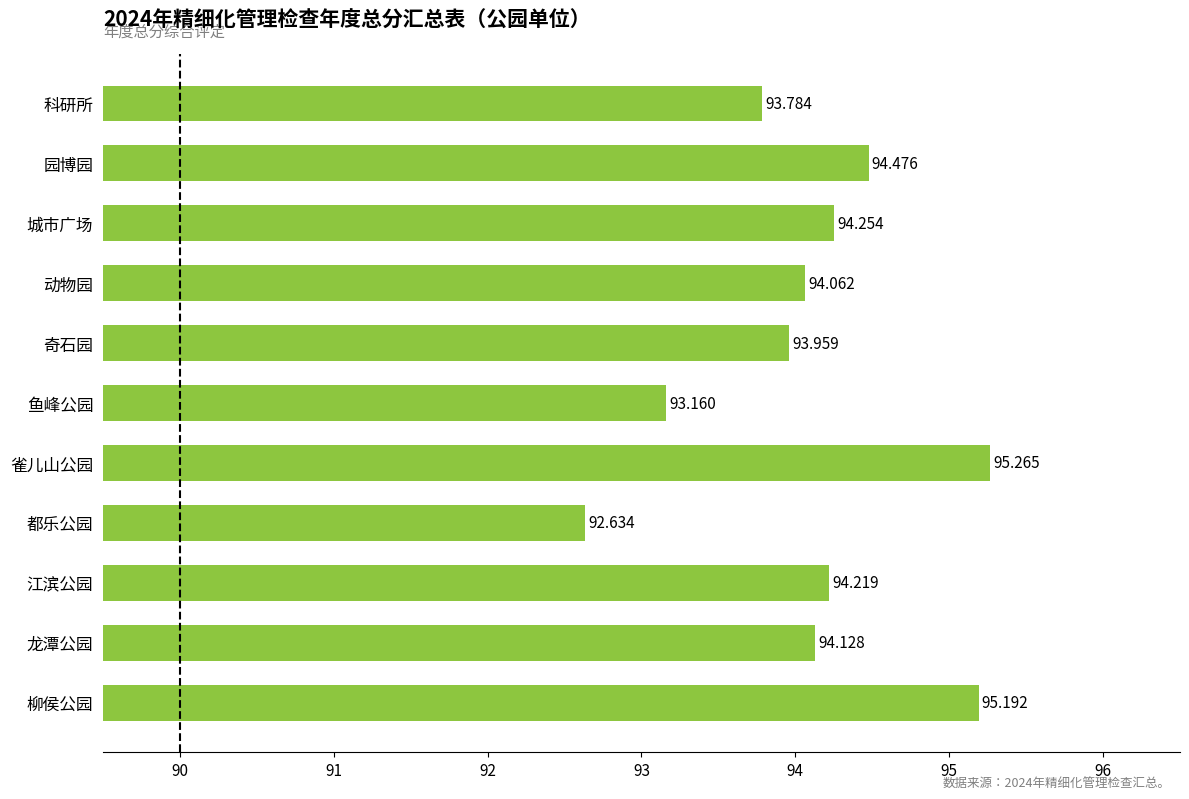

How many data points does each series have?

11